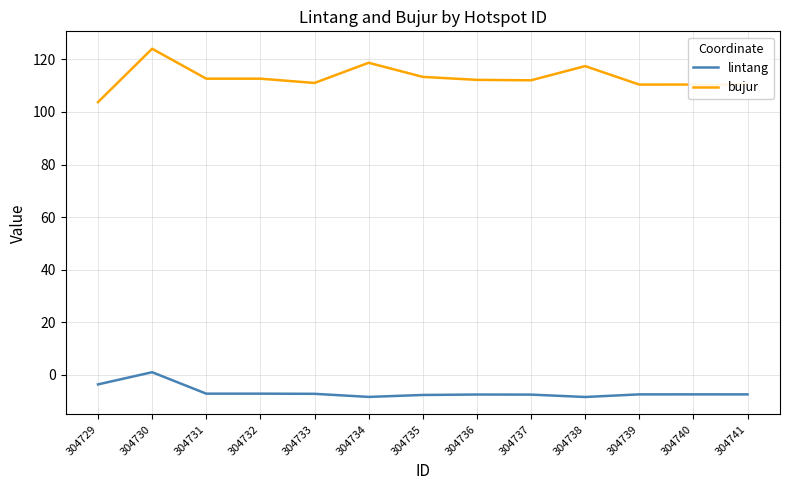

Does the chart have visible grid lines?

Yes